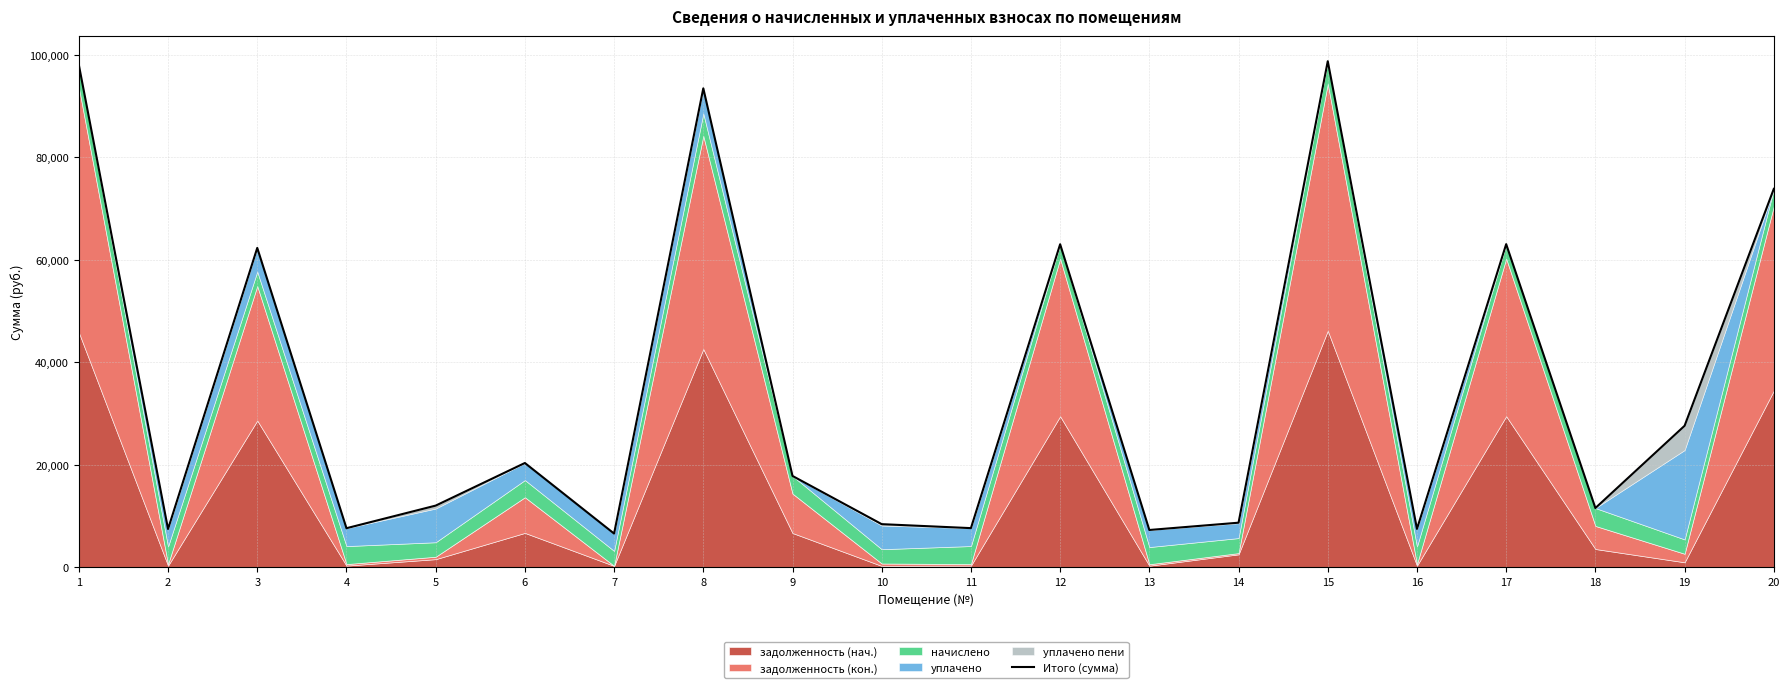

What is the value of the 17th point from the left?

63039.1